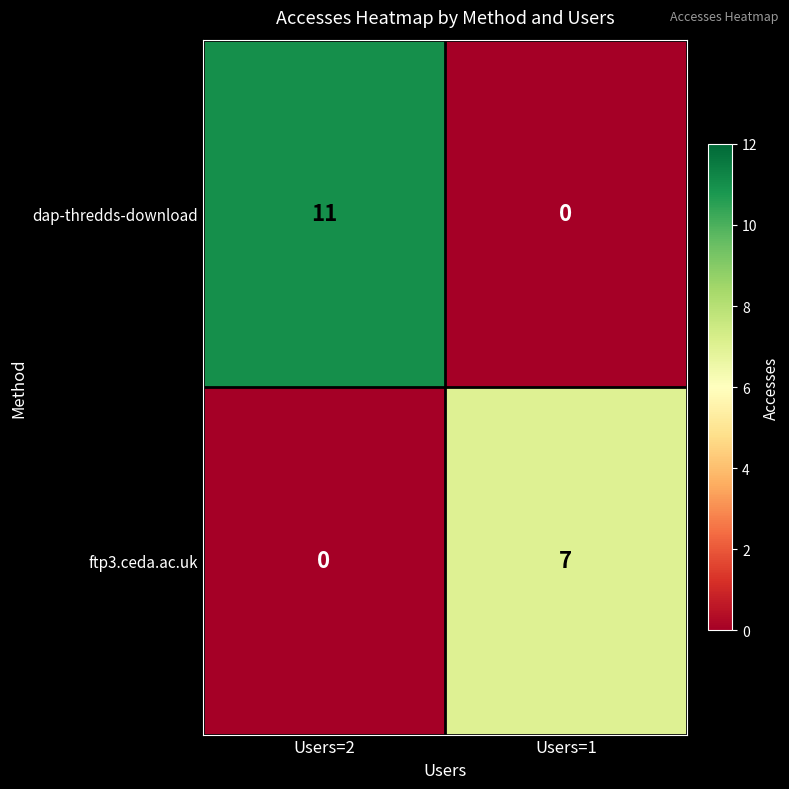

What is the total value across all series at Users=2?

11